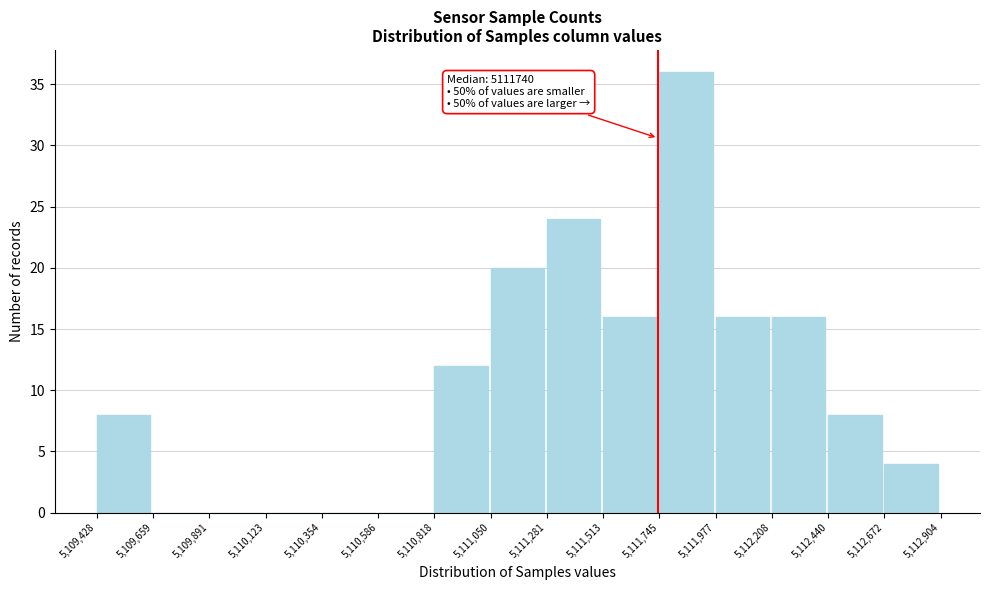

Over which range of the x-axis is the bar tallest?

5,111,745 to 5,111,977